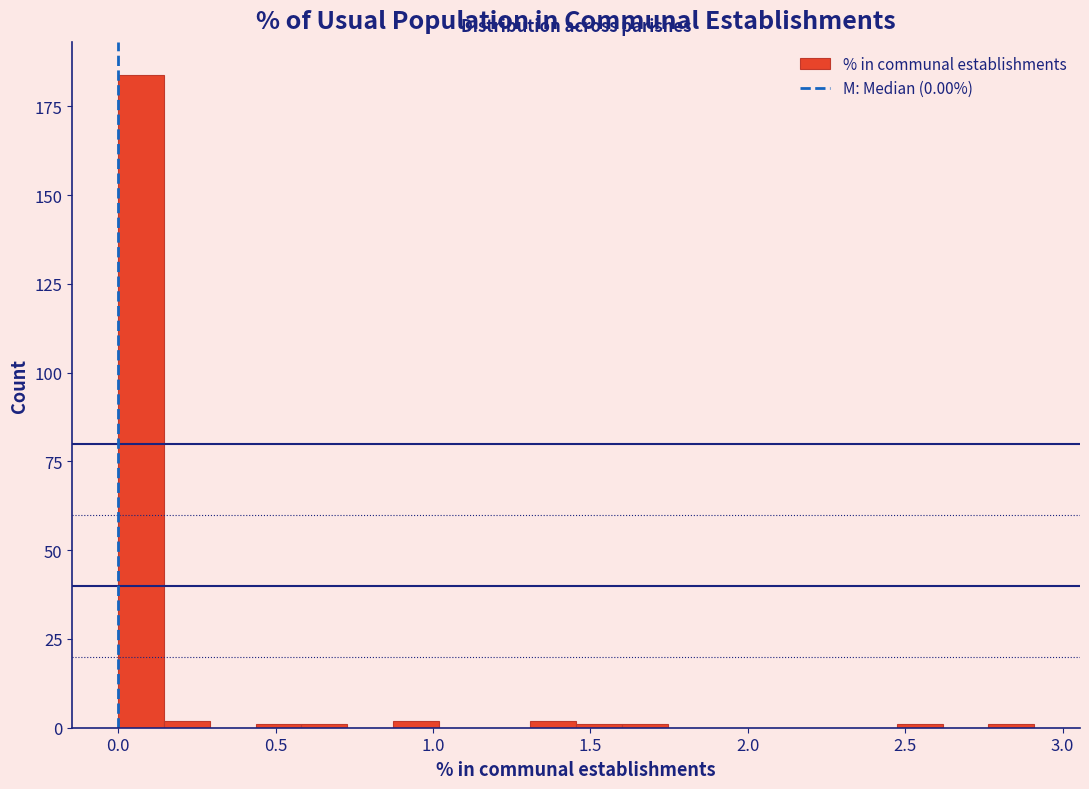

Around what value on the x-axis is the tallest bar? Give the approximate position of its centre, as read against the axis.

0.05